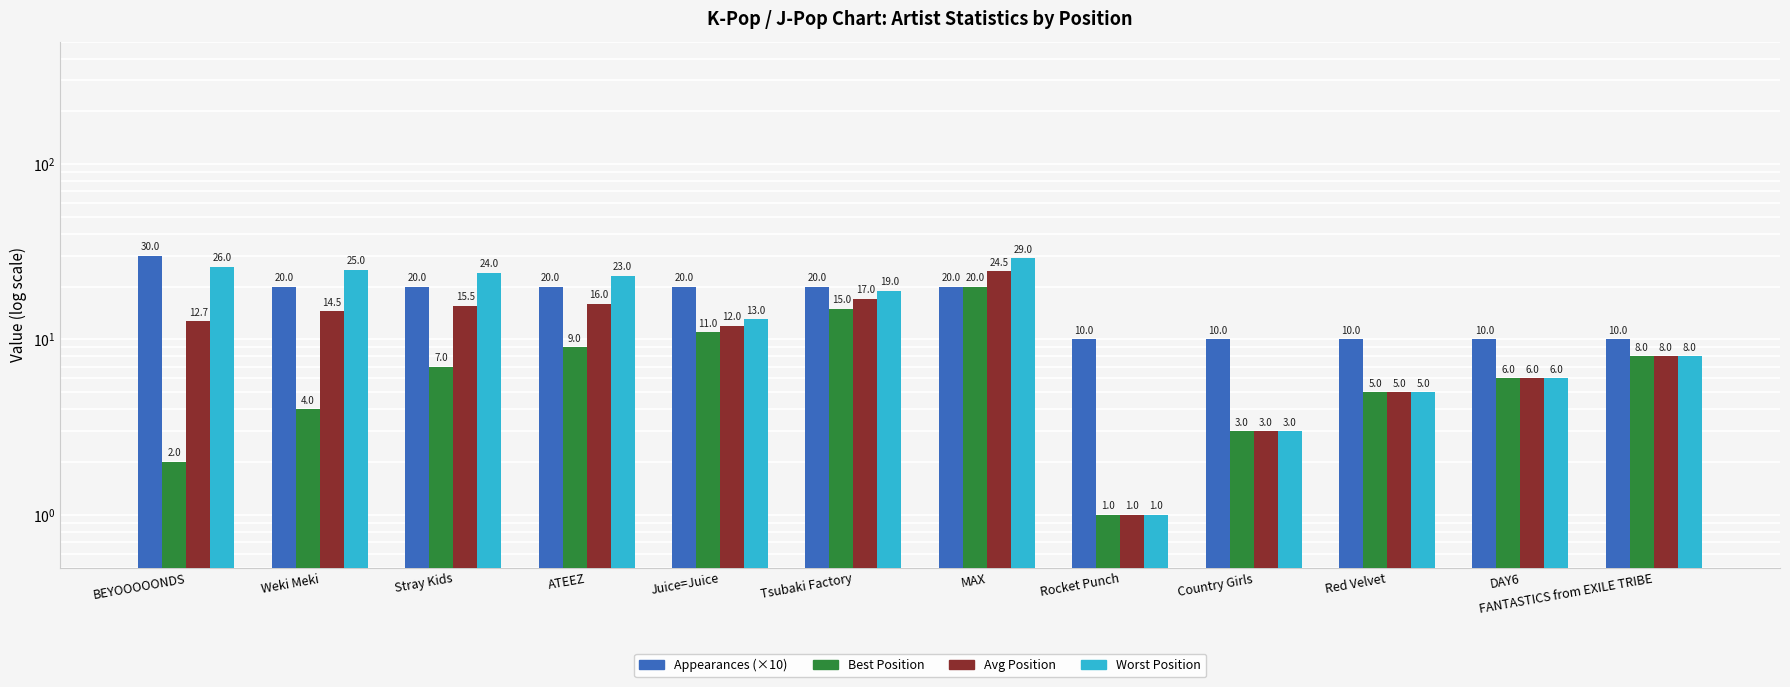

How many bars are there in each group?

4